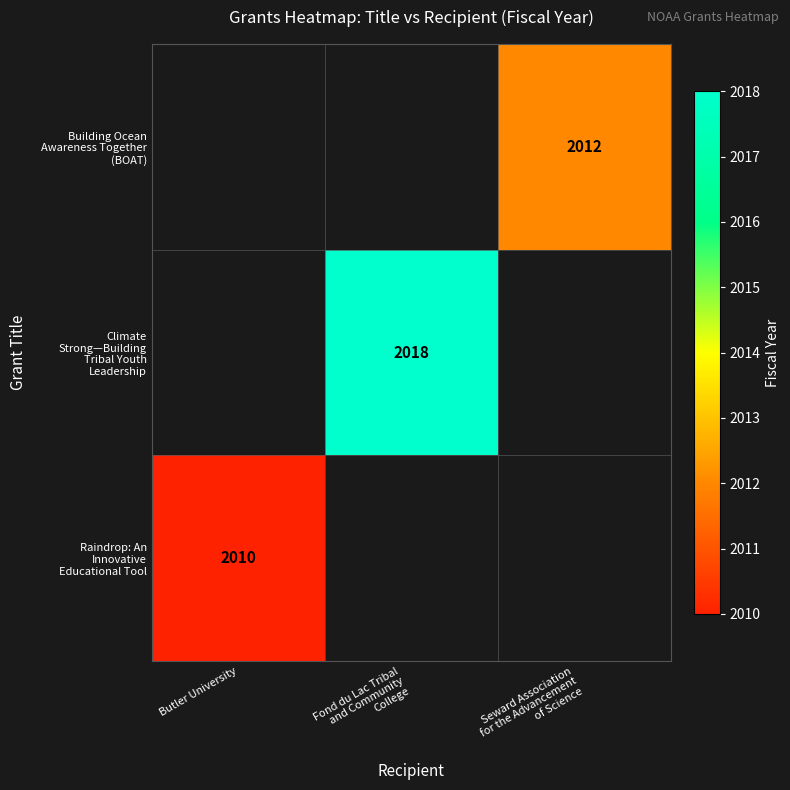

What is the lowest value of the Raindrop: An Innovative Educational Tool series?

2010.0